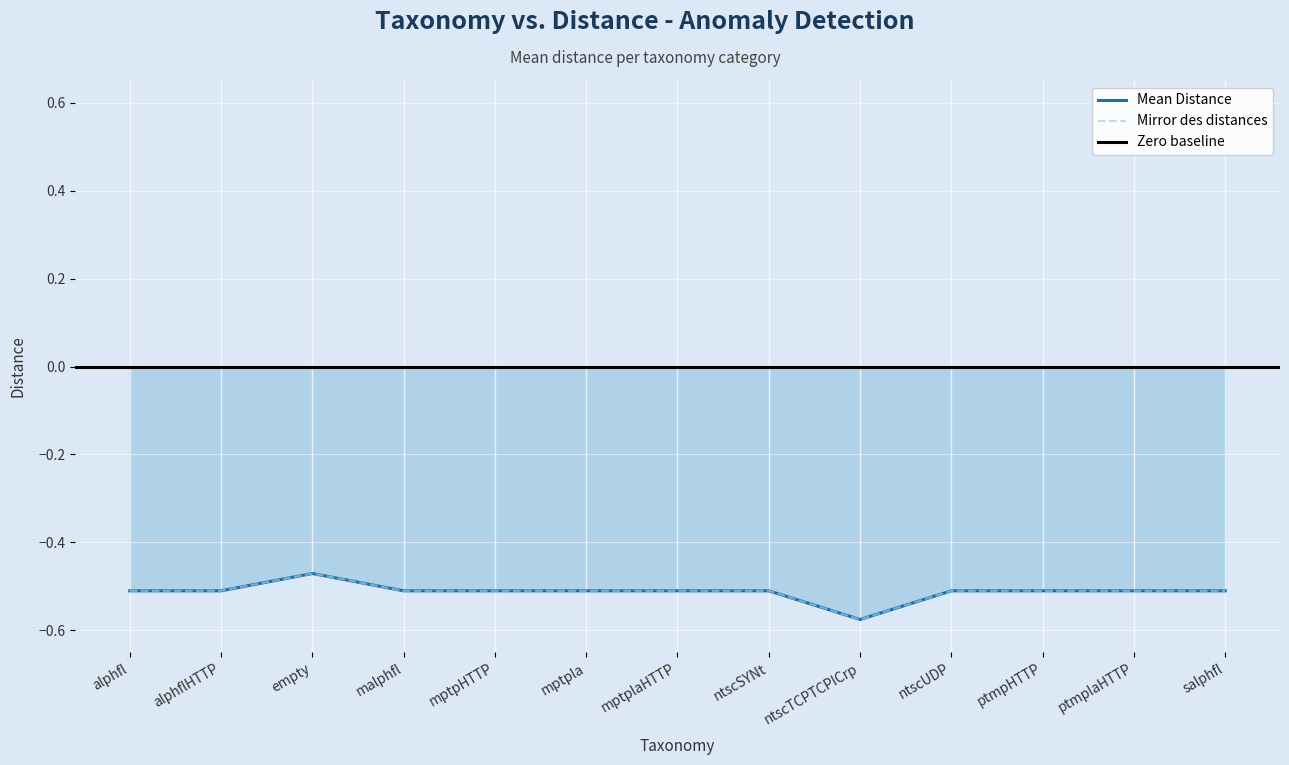

Does the chart display data point markers on the line(s)?

No